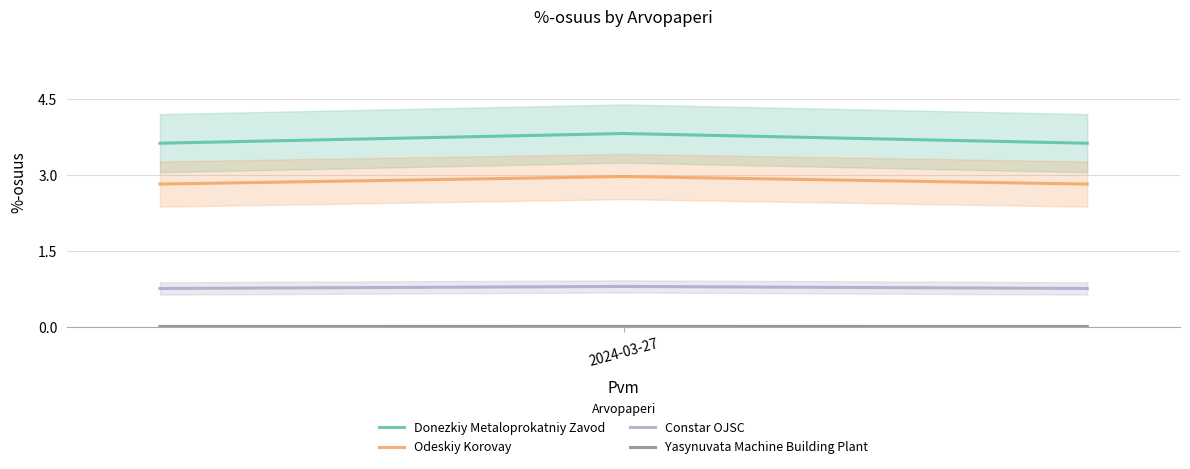

What is the minimum value for Constar OJSC?

0.8